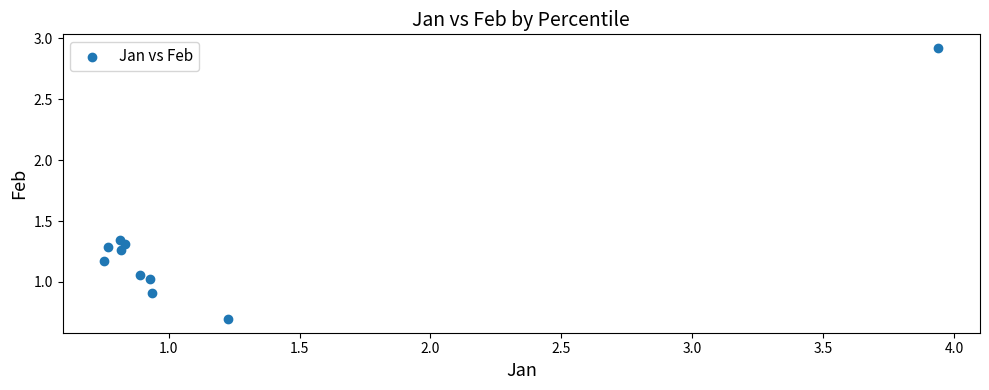

What is the range of Y values (max minus min)?

2.2